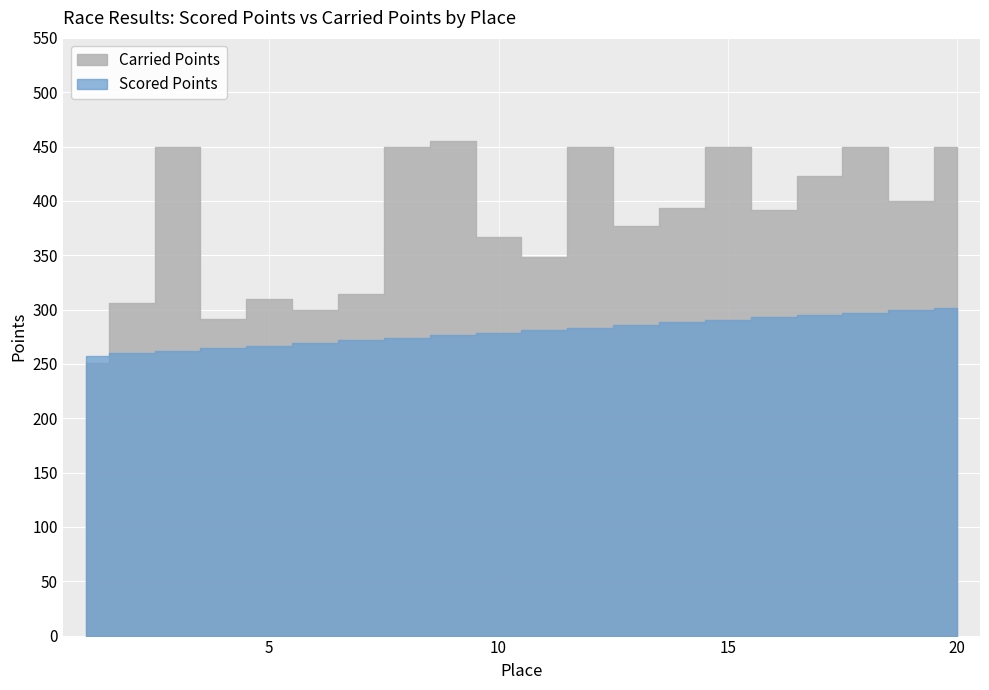

True or false: Scored Points has more than 1 points higher than both neighbors.

False